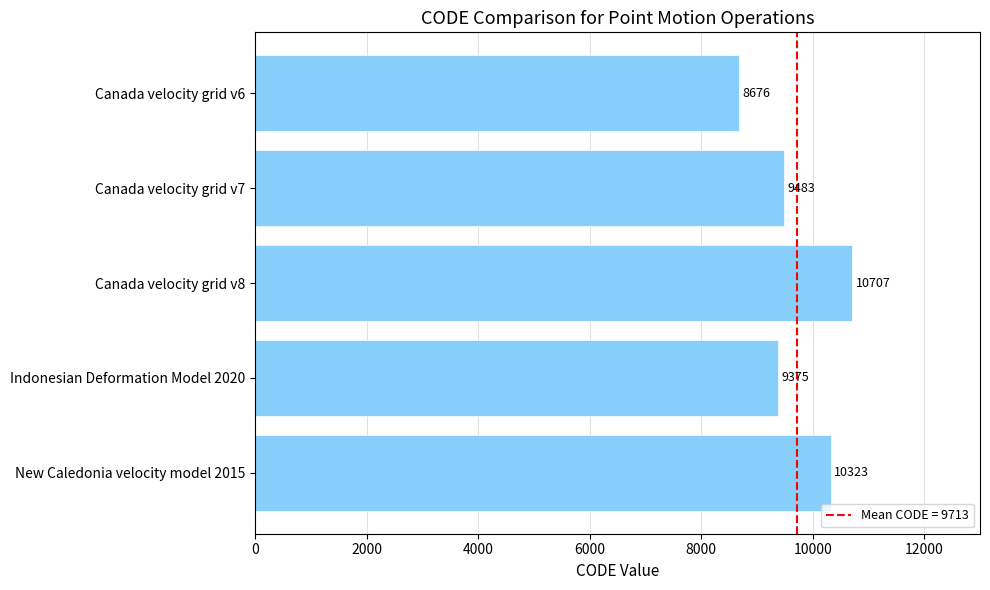

Are the bars horizontal?

Yes